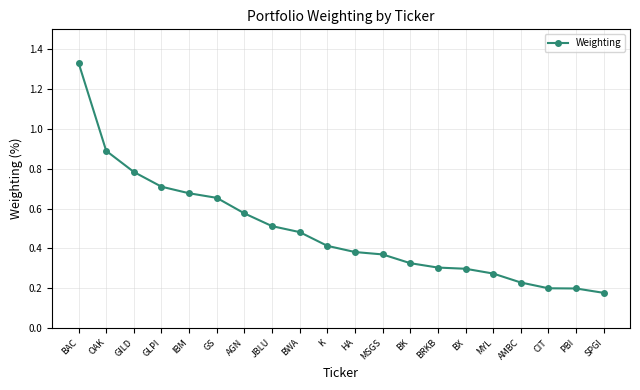

How many lines are shown in the chart?

1